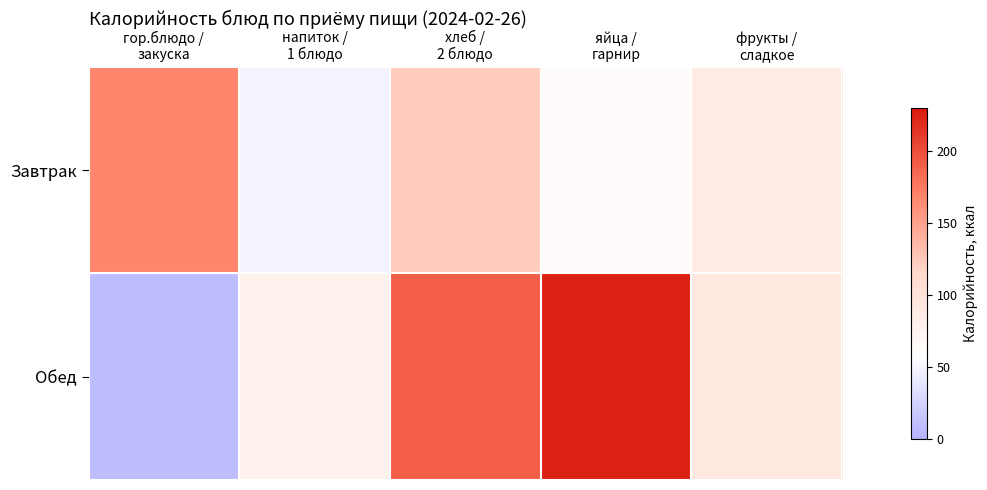

Reading left to right, list all the values displayed in this chart.

Завтрак: гор.блюдо /
закуска=168.9	напиток /
1 блюдо=48.6	хлеб /
2 блюдо=122.5	яйца /
гарнир=62.8	фрукты /
сладкое=88.0
Обед: гор.блюдо /
закуска=9.6	напиток /
1 блюдо=79.0	хлеб /
2 блюдо=190.7	яйца /
гарнир=225.1	фрукты /
сладкое=92.0